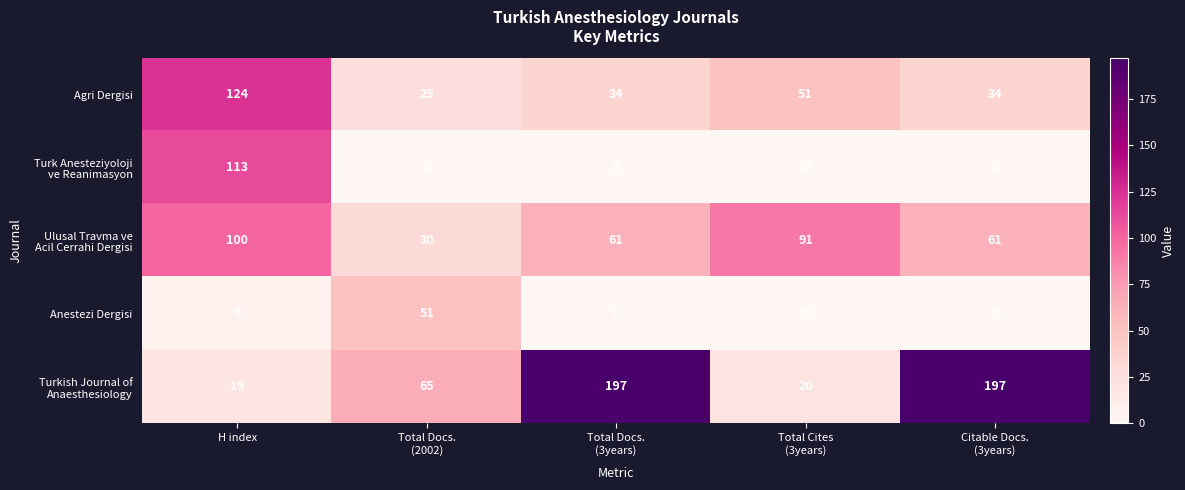

What is the difference between the highest and lowest values at H index?

118